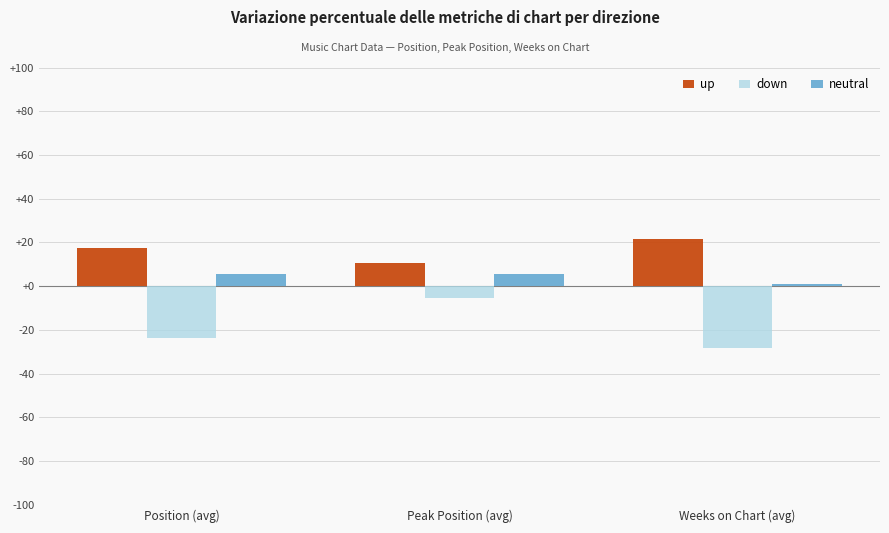

Which series has the widest spread of values?

down